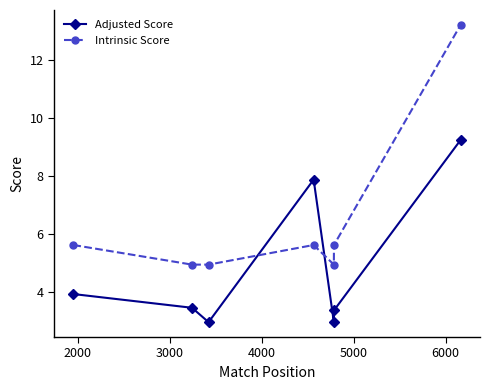

Rank the series by their maximum value, from lowest to highest.

Adjusted Score, Intrinsic Score